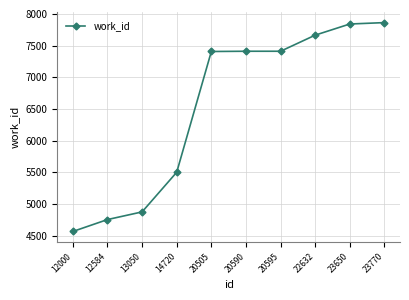

What is the change in value from 14720 to 23770?

+2362